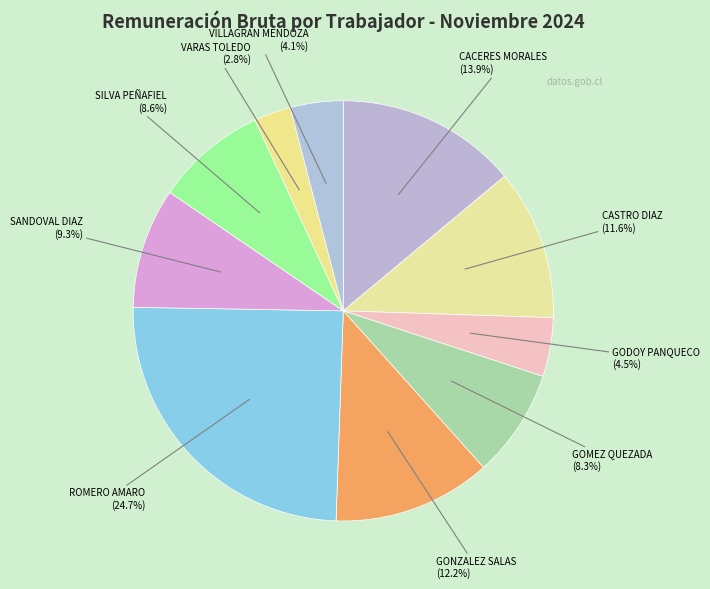

True or false: GONZALEZ SALAS accounts for 21% of the total.

False